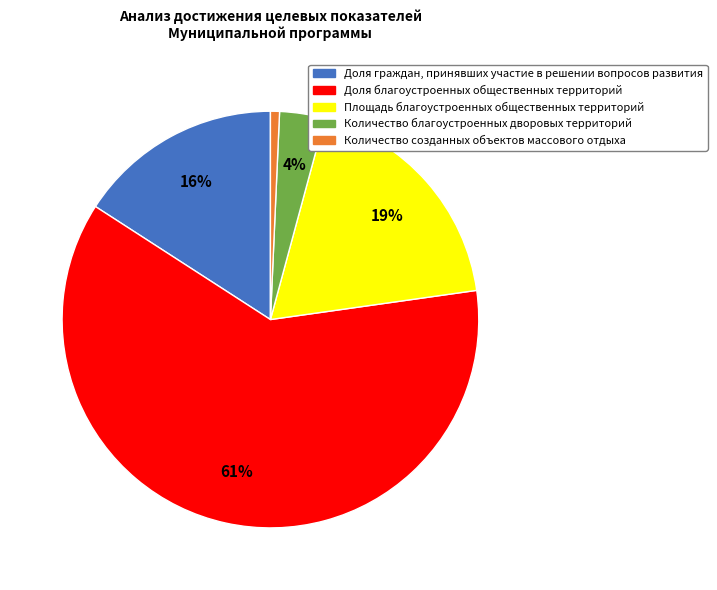

Does any single category account for the majority?

Yes